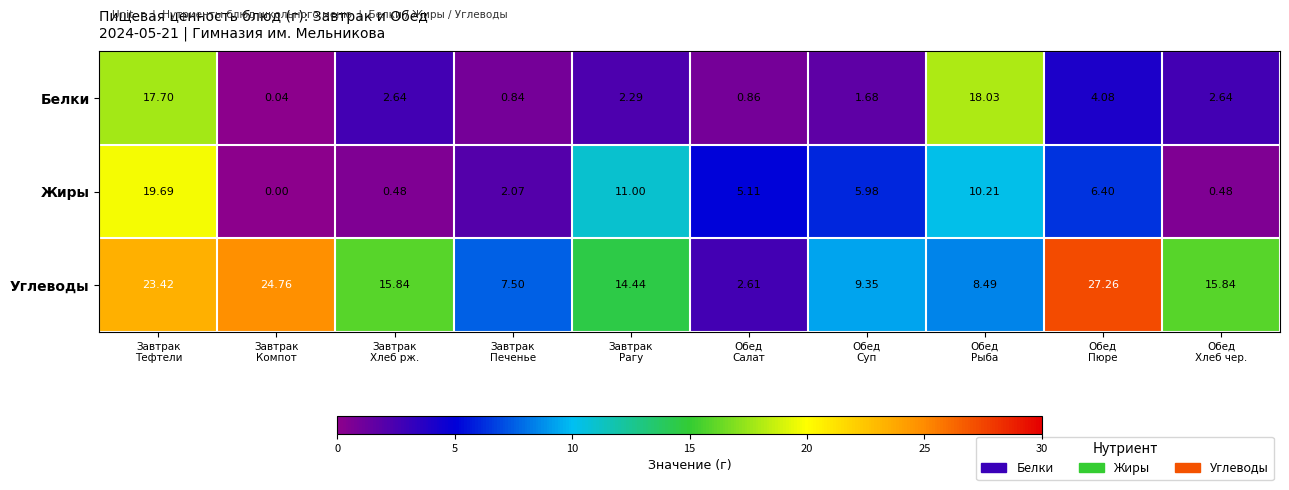

At which category is the sum across all series the highest?

Завтрак
Тефтели